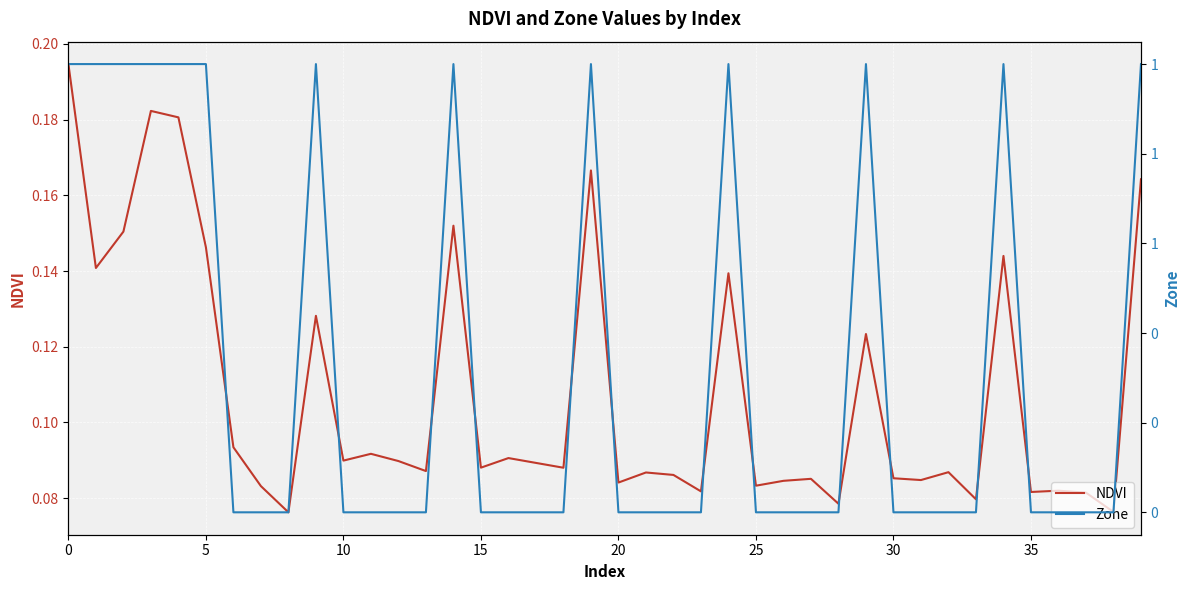

What is the label of the 21st point from the right?

19